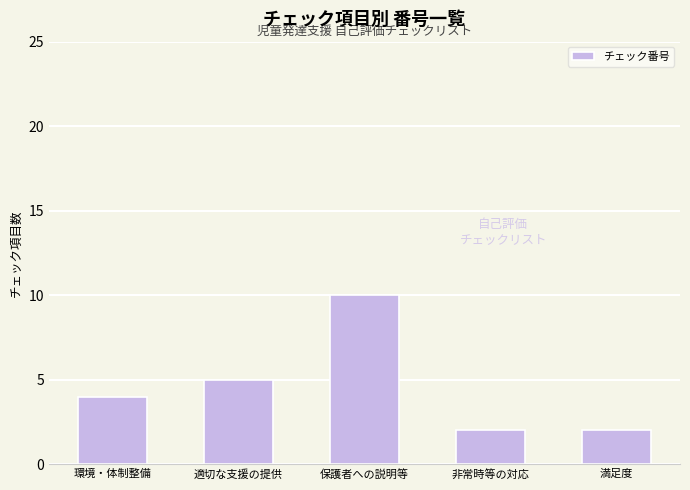

Reading right to left, extract all data points from this chart.

満足度=2	非常時等の対応=2	保護者への説明等=10	適切な支援の提供=5	環境・体制整備=4